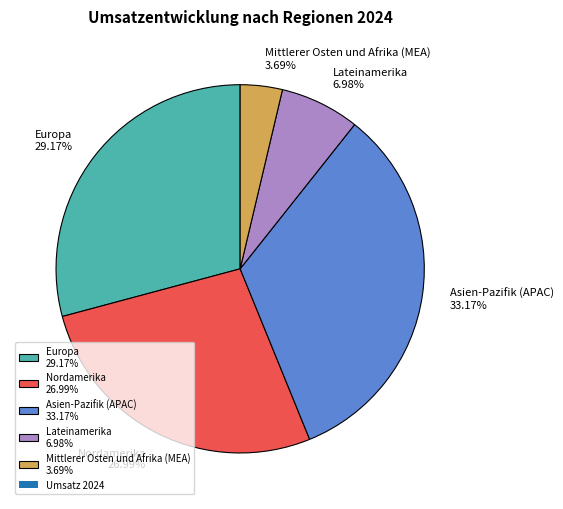

Which category has the smallest portion of the pie?

Mittlerer Osten und Afrika (MEA)